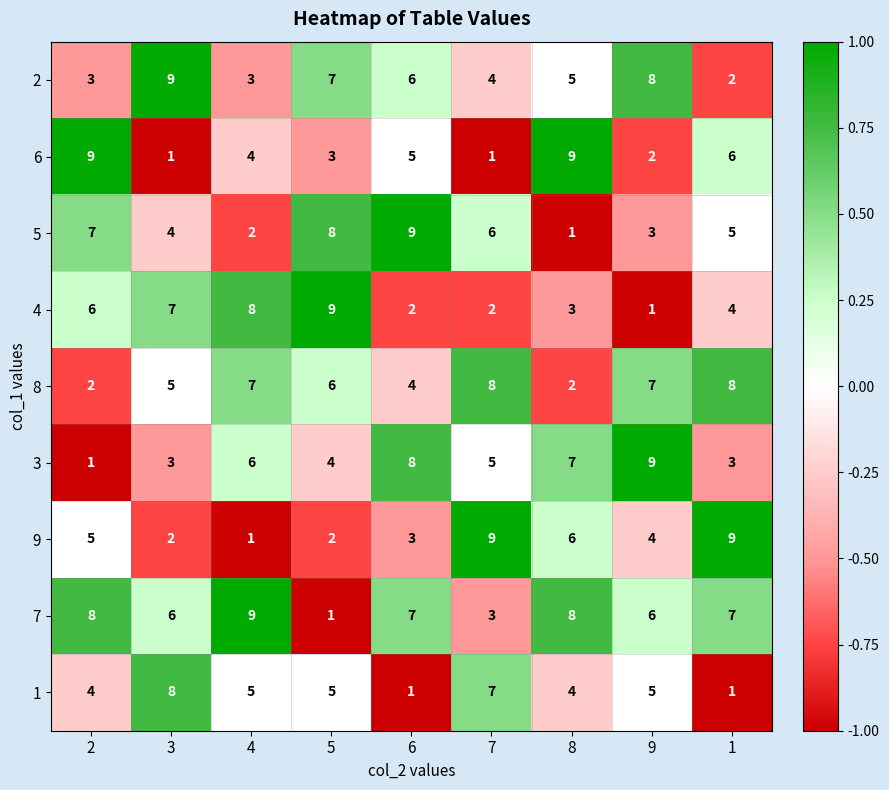

What is the difference between the maximum and second lowest values in the 1 series?

7